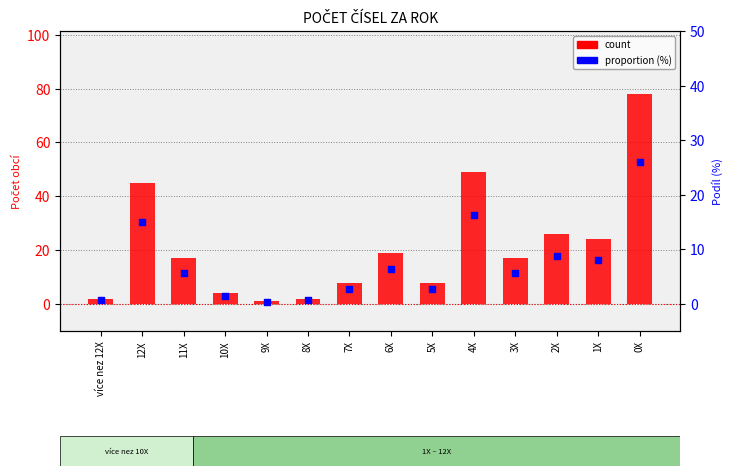

Which series has the largest total across all categories?

count